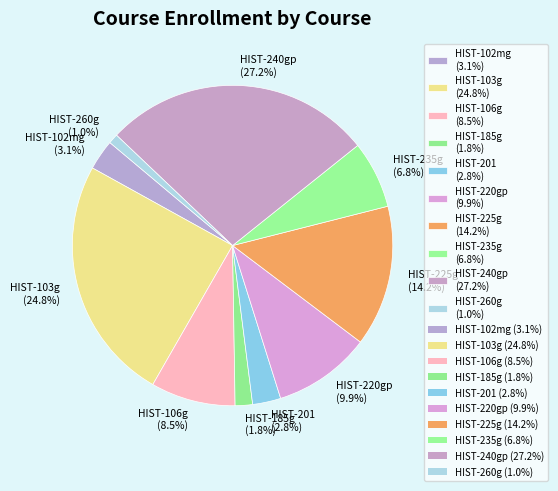

To the nearest percent, what percentage of the pie is HIST-103g?

25%